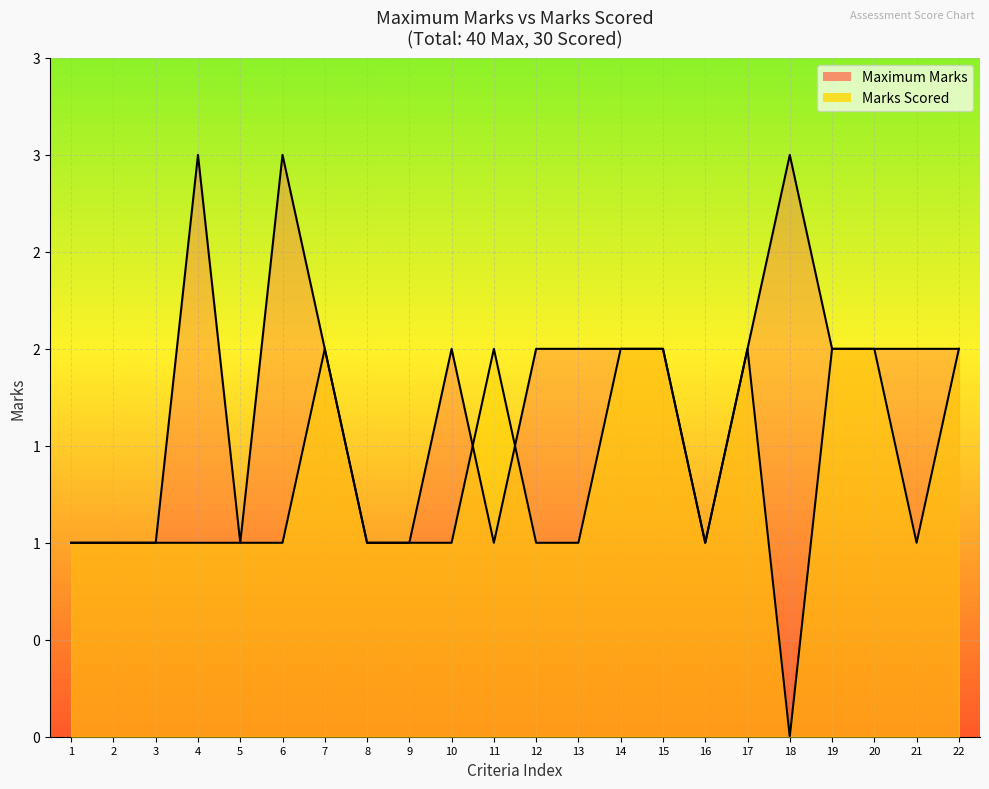

Which series has the largest total across all categories?

Maximum Marks